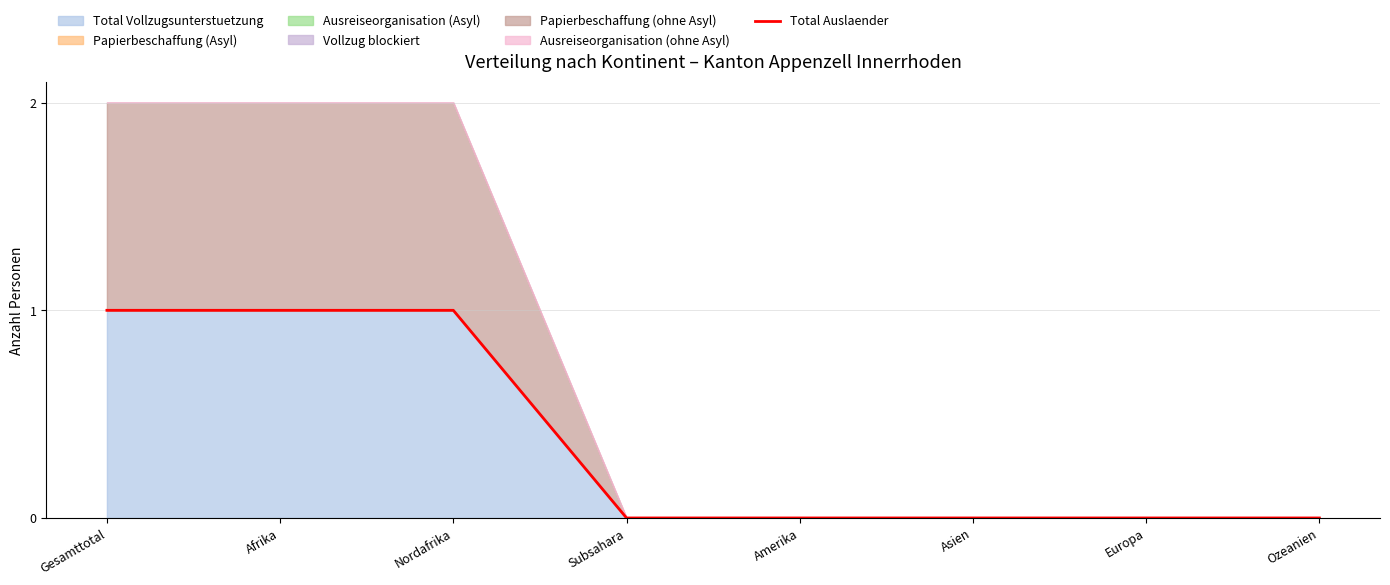

At which label is the value closest to 0?

Subsahara